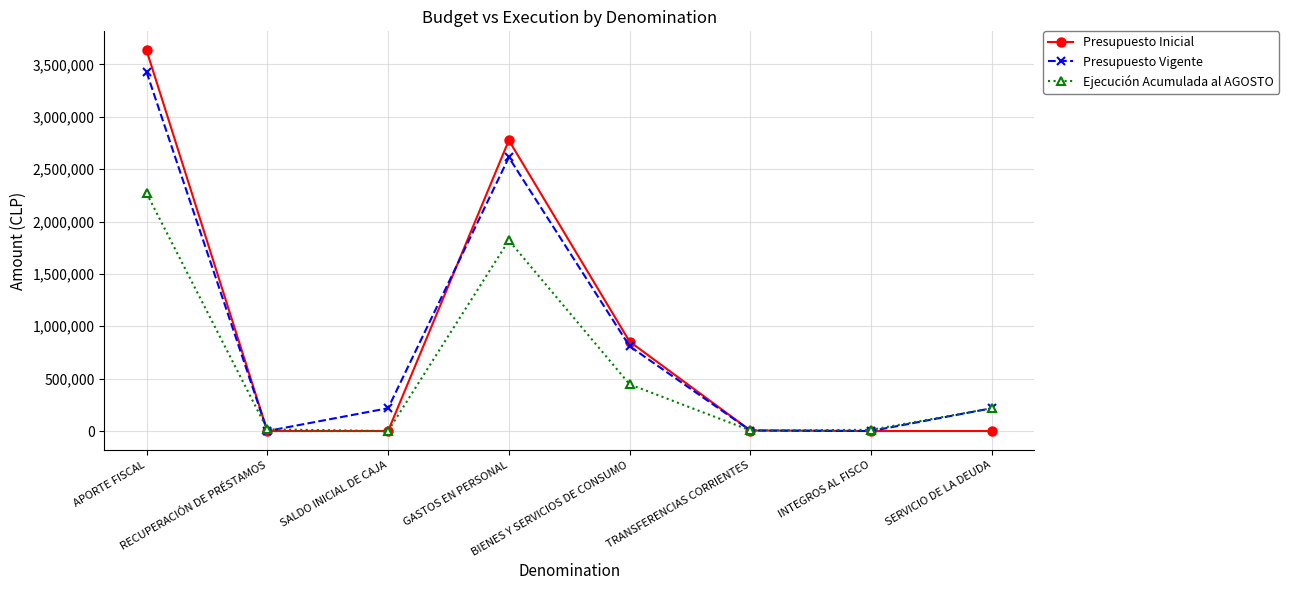

Is it true that Presupuesto Inicial equals 0 at INTEGROS AL FISCO?

True